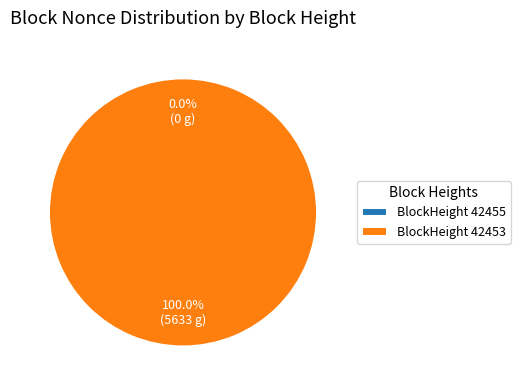

To the nearest percent, what is the difference between the largest and smallest slice percentages?

100%